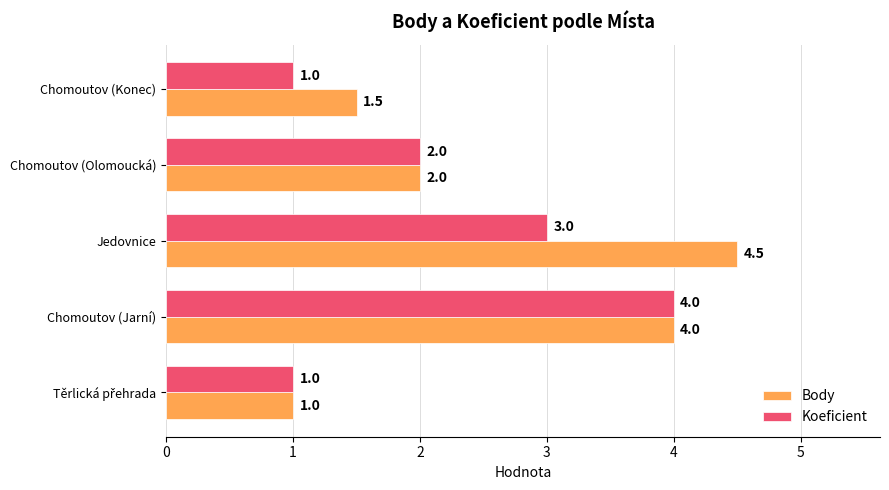

How many categories are shown in the chart?

5